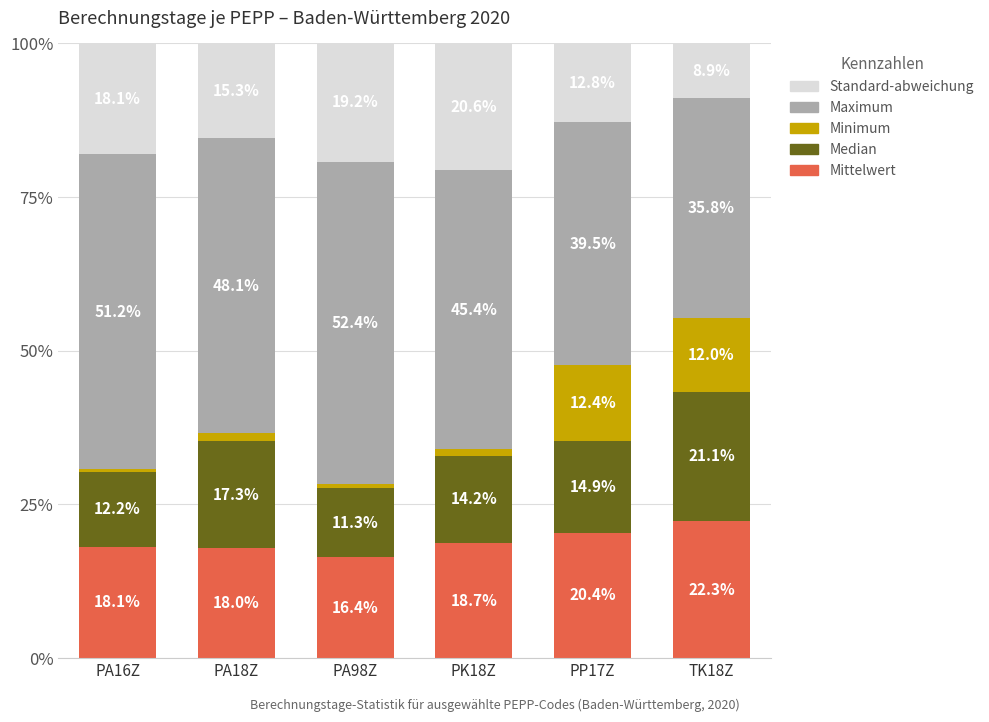

What is the total value across all series at PA16Z?

100.0